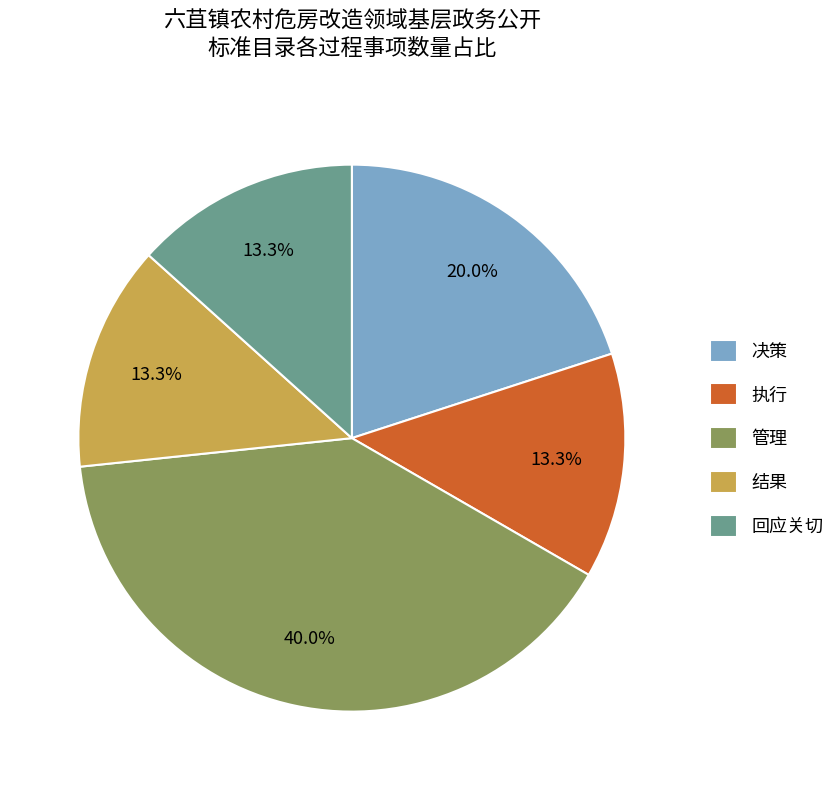

Is the sum of 执行 and 管理 greater than half?

Yes